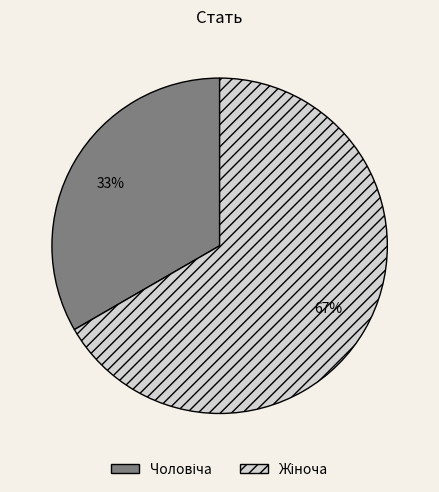

Does any single category account for the majority?

Yes